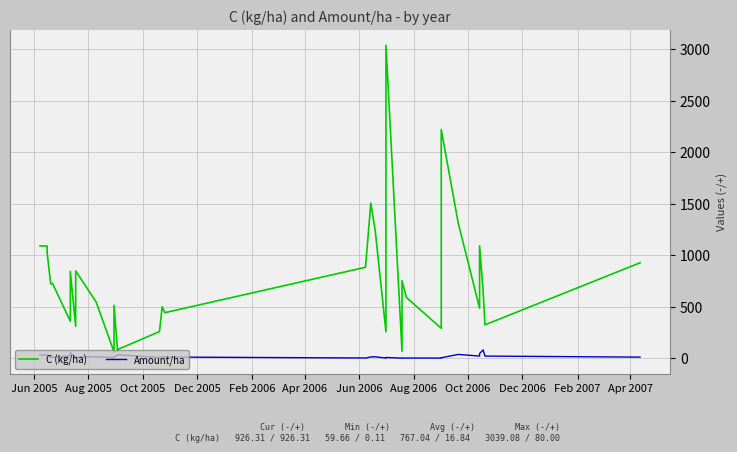

What is the difference between the second highest and minimum values in the C (kg/ha) series?

2160.4